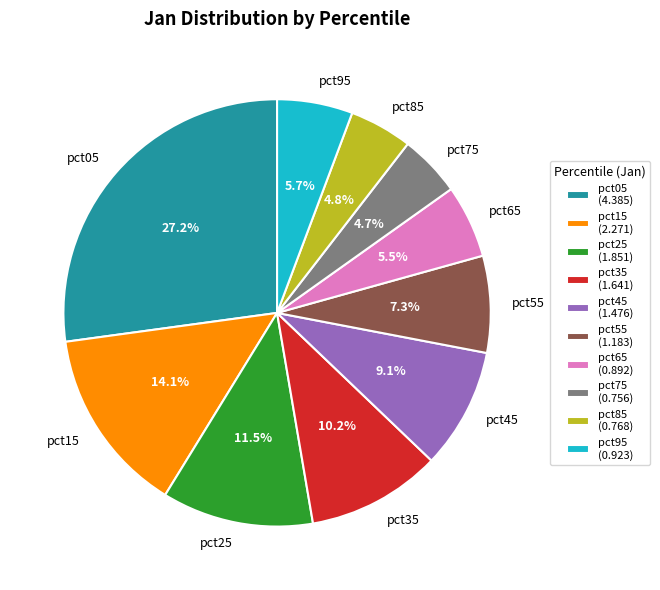

To the nearest percent, what is the difference between the largest and smallest slice percentages?

22%